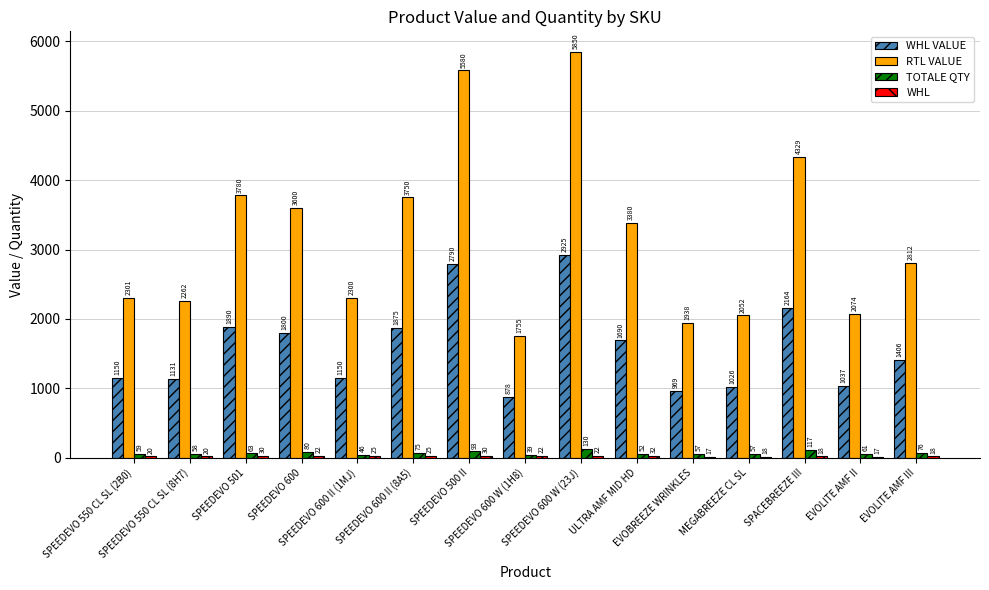

Which series has the largest total across all categories?

RTL VALUE